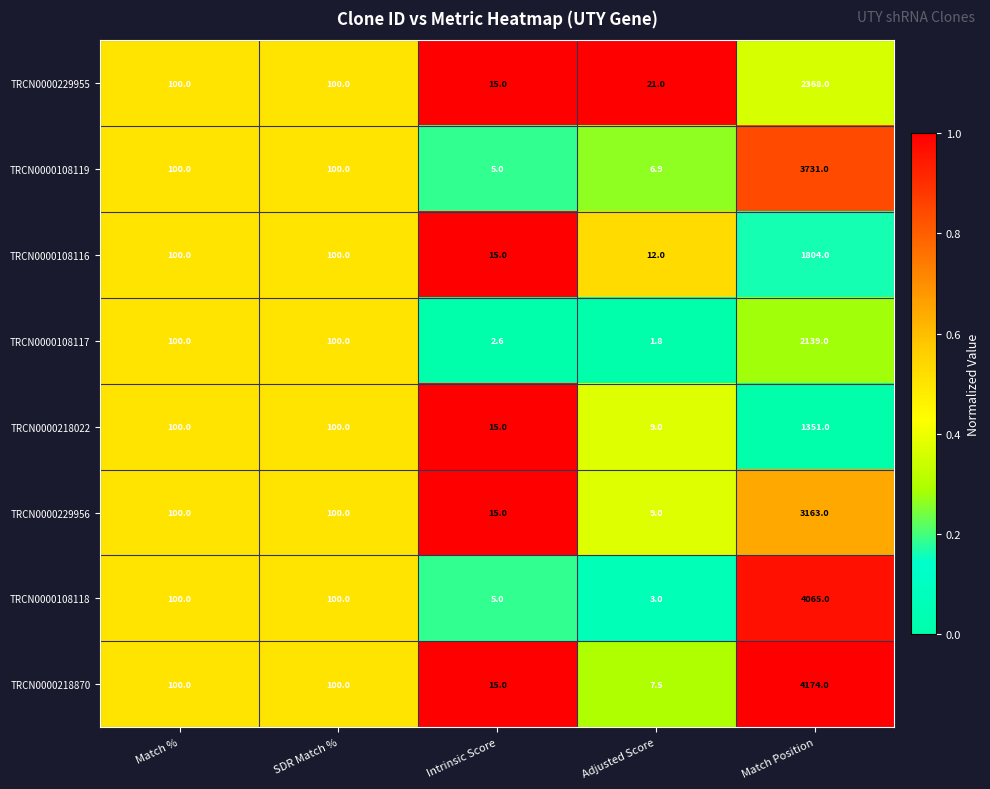

At which category is the sum across all series the highest?

Match Position